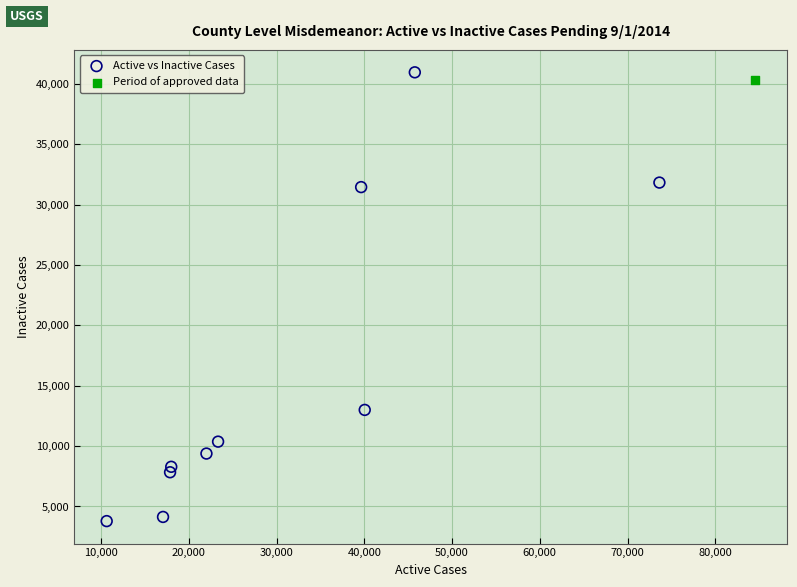

What are all the series names shown in the legend?

Active vs Inactive Cases, Period of approved data